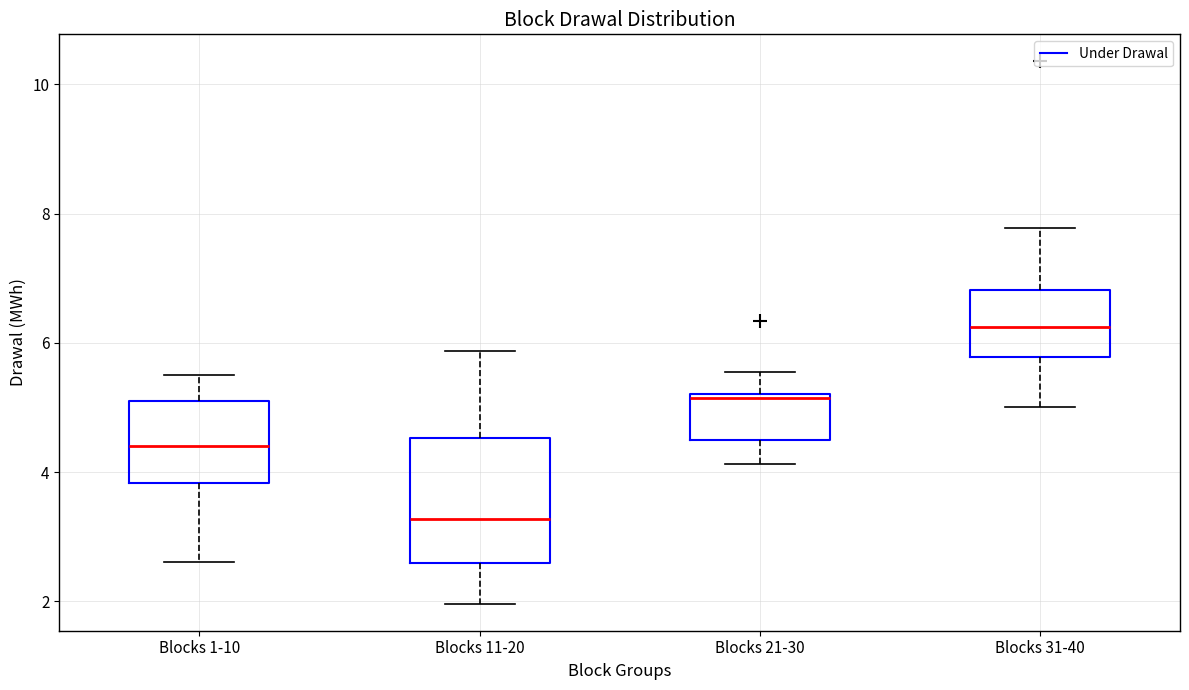

Comparing the boxes themselves (not the whiskers), which one is the tallest?

Blocks 11-20